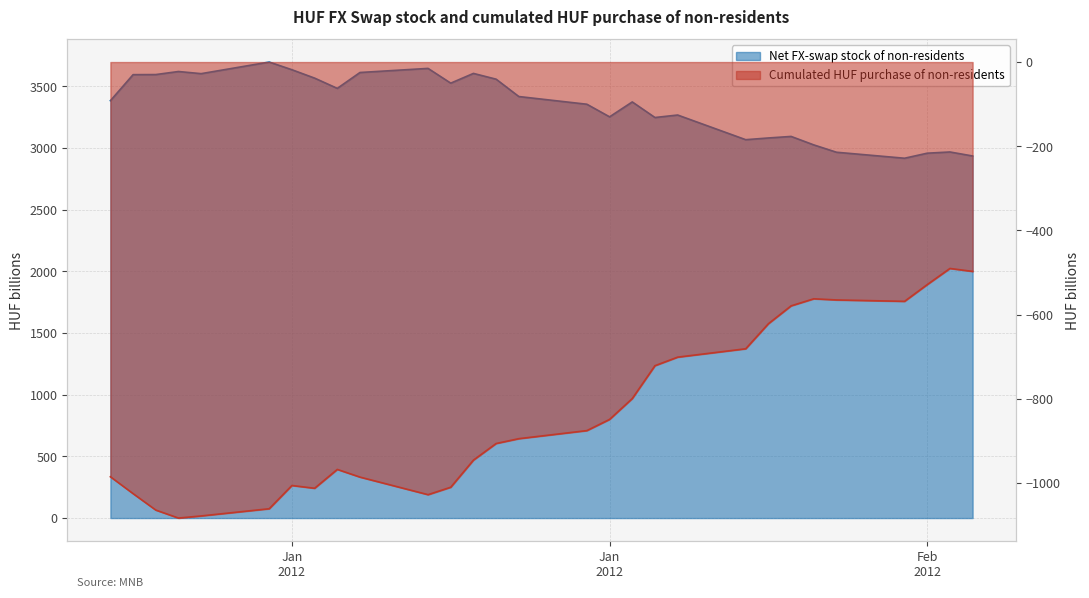

Which series has the widest spread of values?

Net FX-swap stock of non-residents